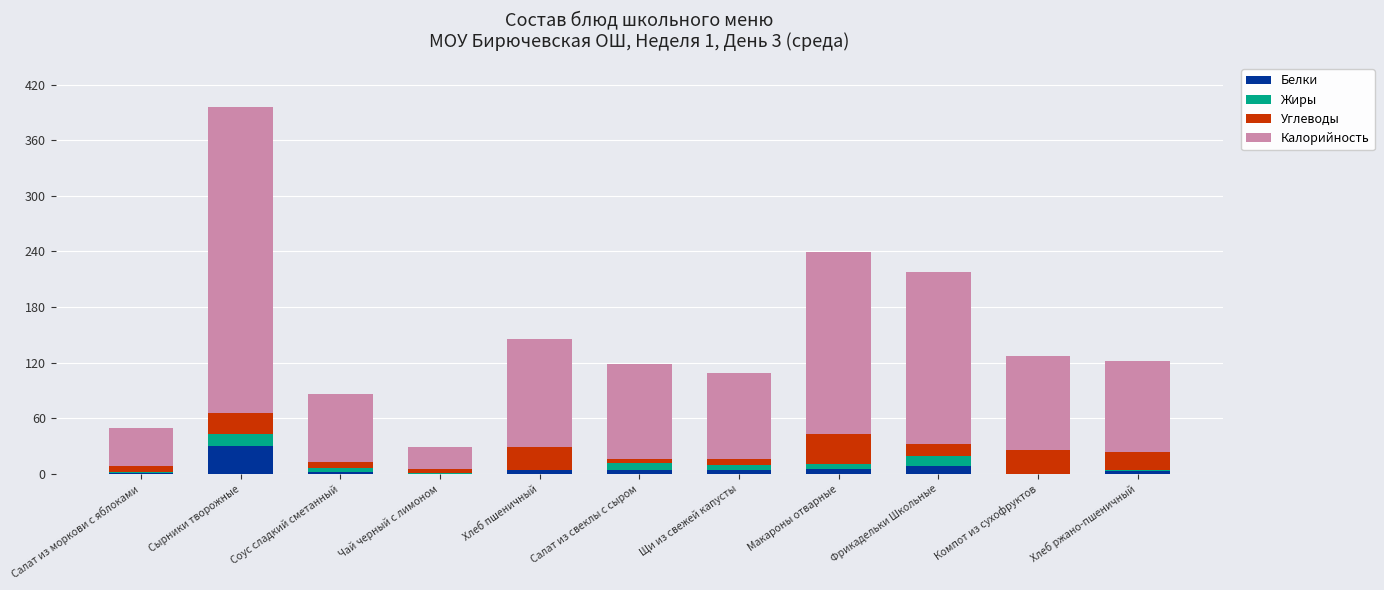

Which category has the highest value in the Белки series?

Сырники творожные